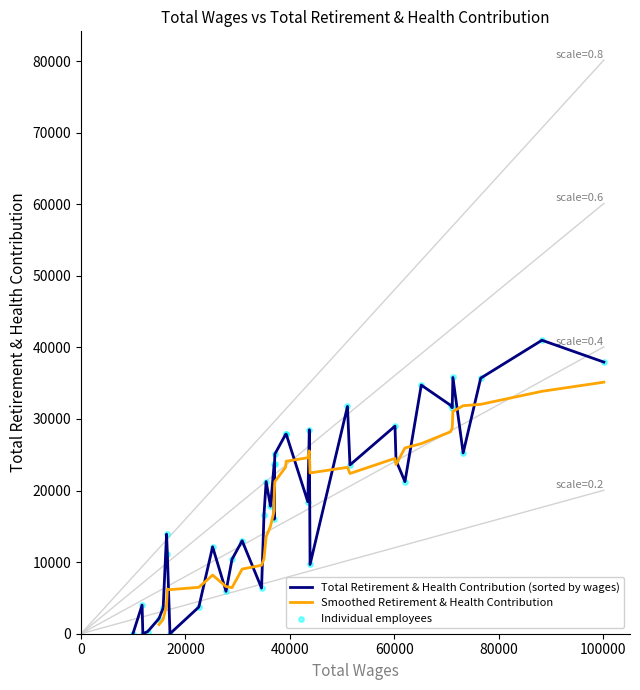

Which series reaches the minimum Y coordinate?

total_retirement